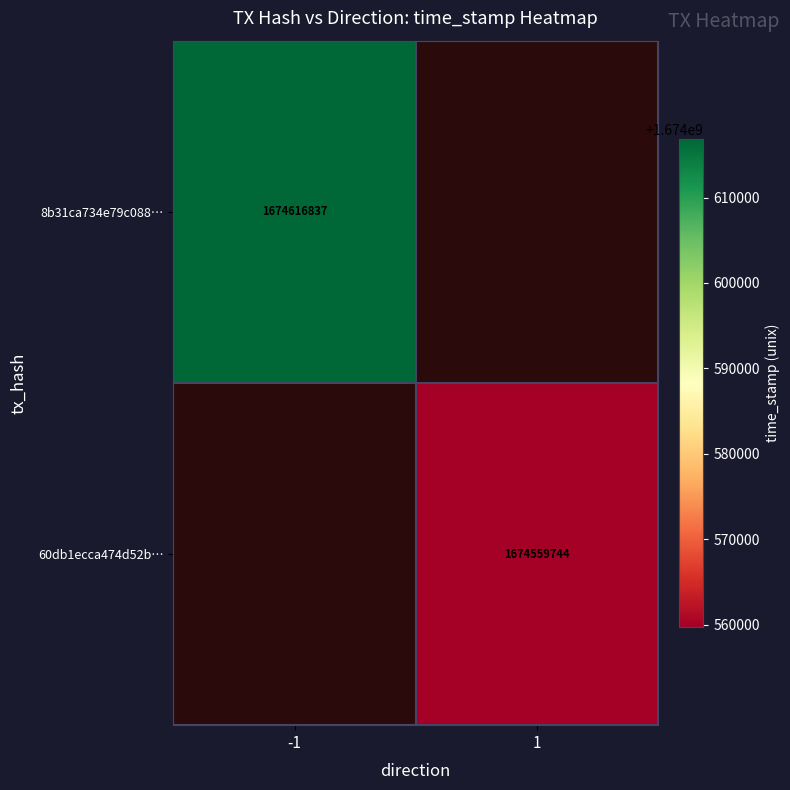

What is the maximum value shown in the chart?

1674616837.0